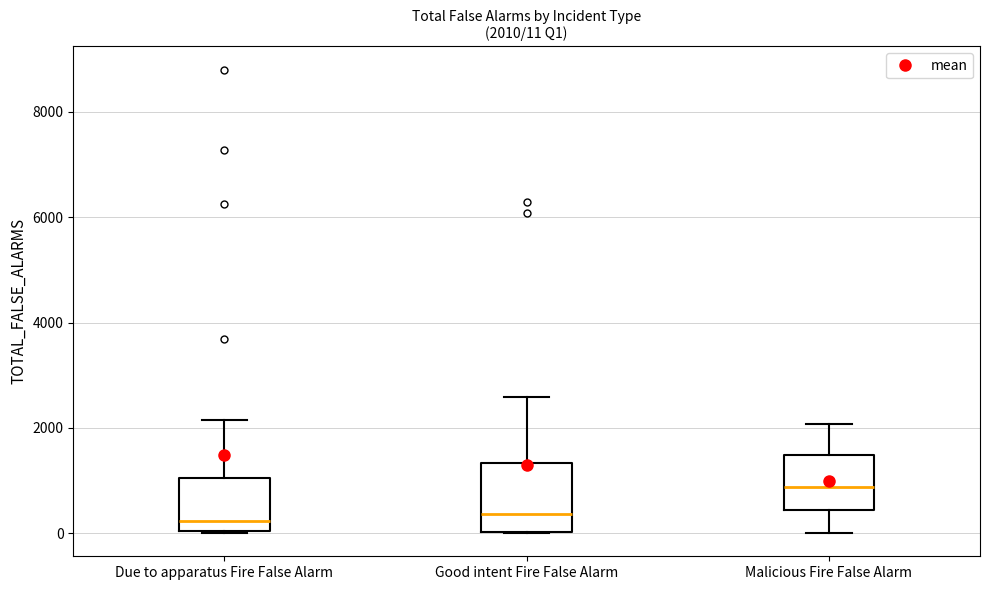

Which box has the highest median line?

Malicious Fire False Alarm